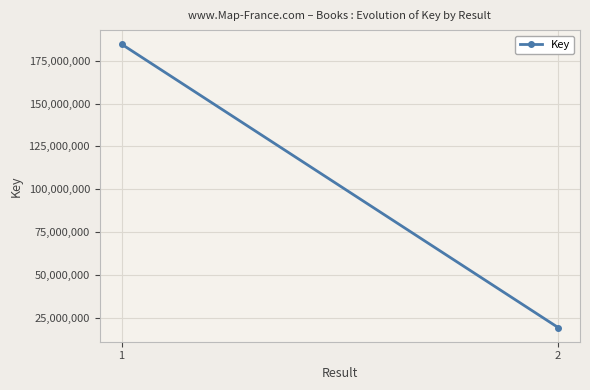

The value at 2 is 7893320. True or false?

False